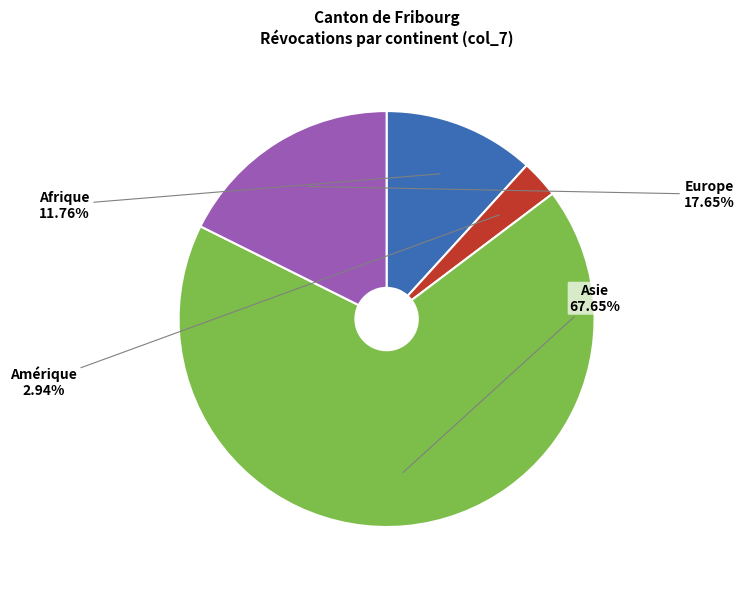

To the nearest percent, what is the combined percentage of Europe and Afrique?

29%